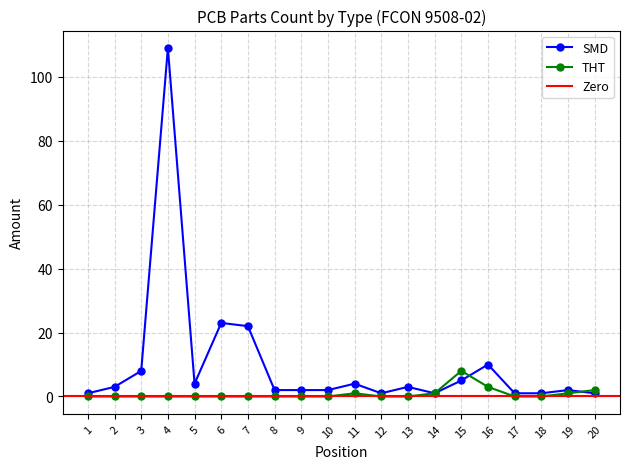

List the series in order of their peak value, lowest first.

THT, SMD